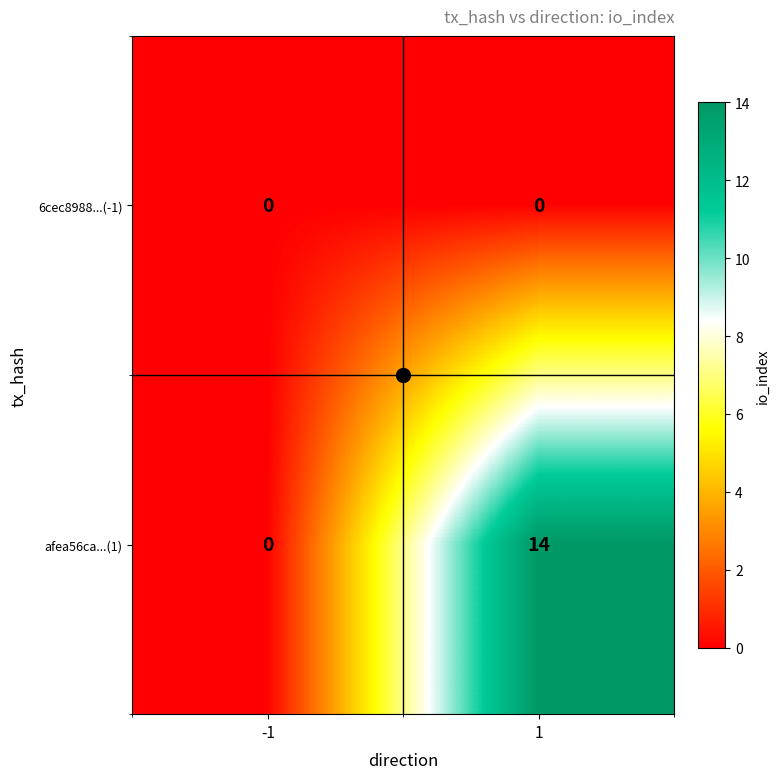

Which series has the largest total across all categories?

afea56ca...(1)